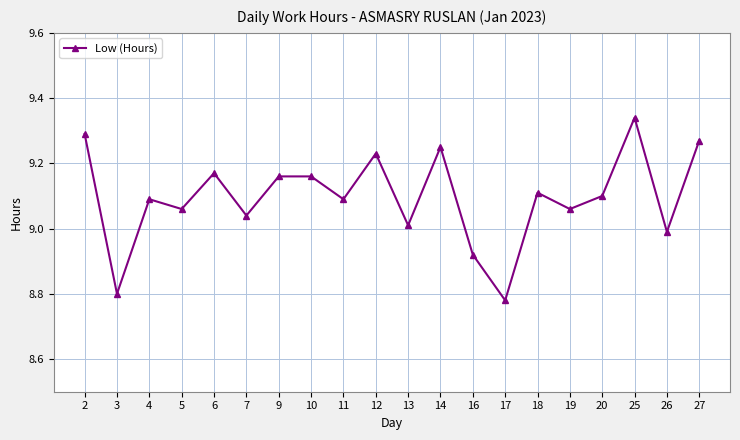

What is the change in value from 2 to 26?

-0.3